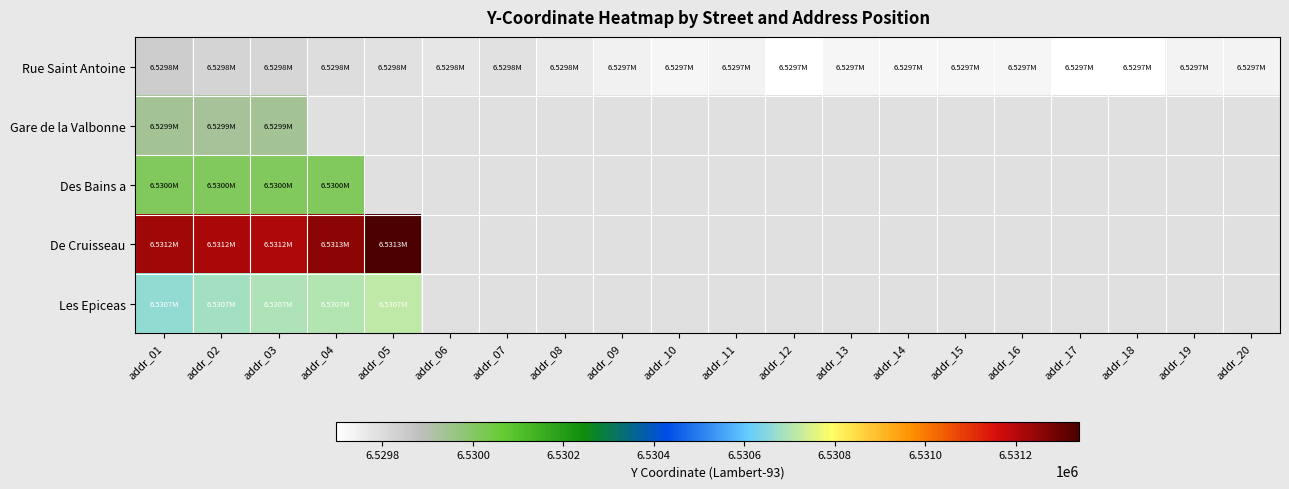

Is the value of Rue Saint Antoine at addr_12 greater than the value of Les Epiceas at addr_02?

No